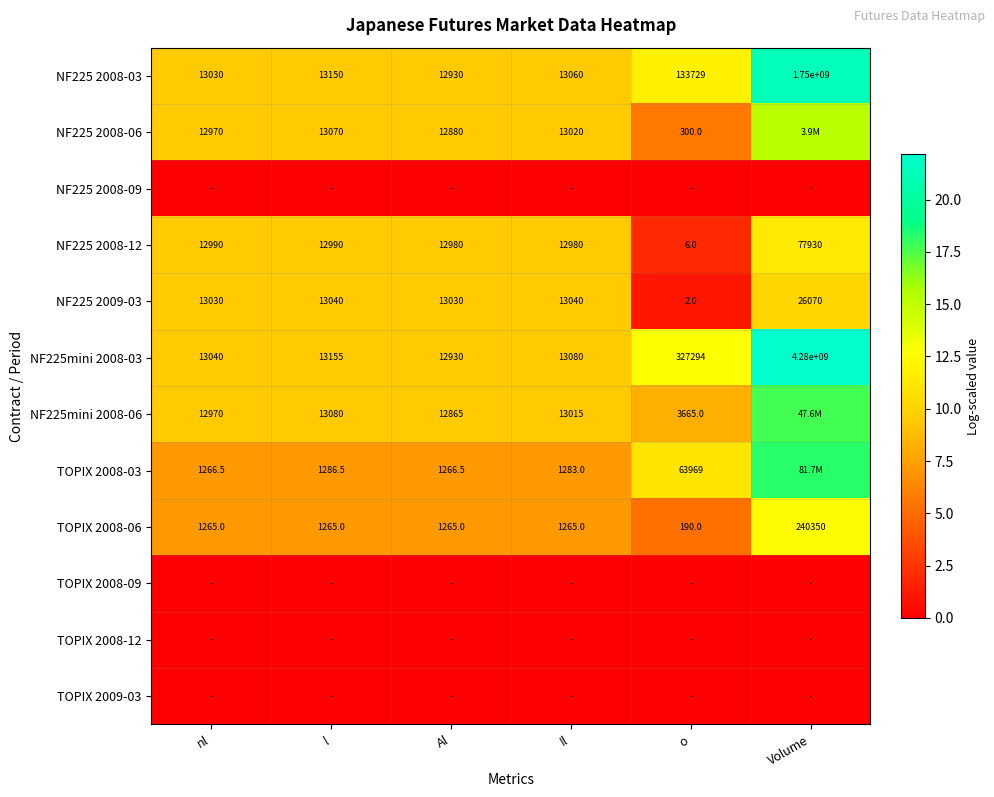

At which label is NF225 2008-03 closest to 875006465?

o